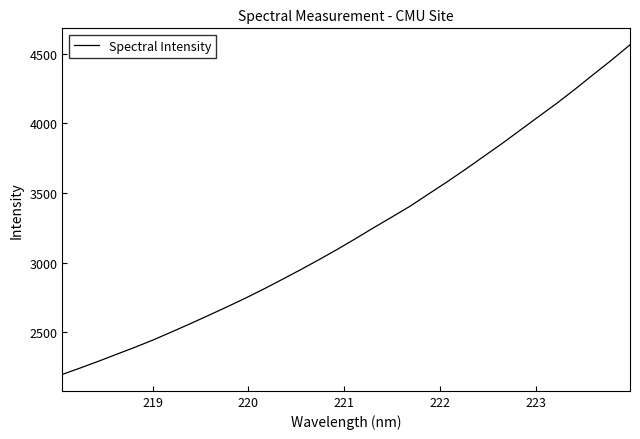

What is the difference between the second highest and second lowest values?

2208.1